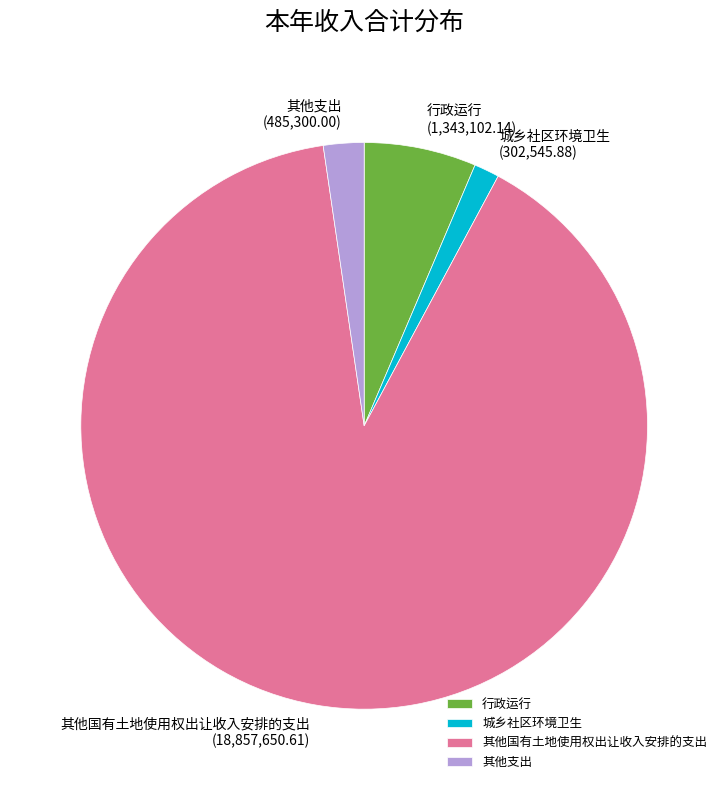

How many slices are in this pie chart?

4